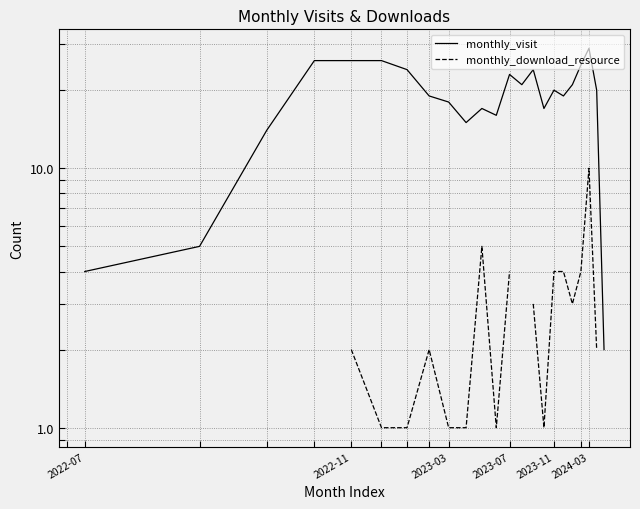

True or false: monthly_download_resource and monthly_visit cross at least once.

False